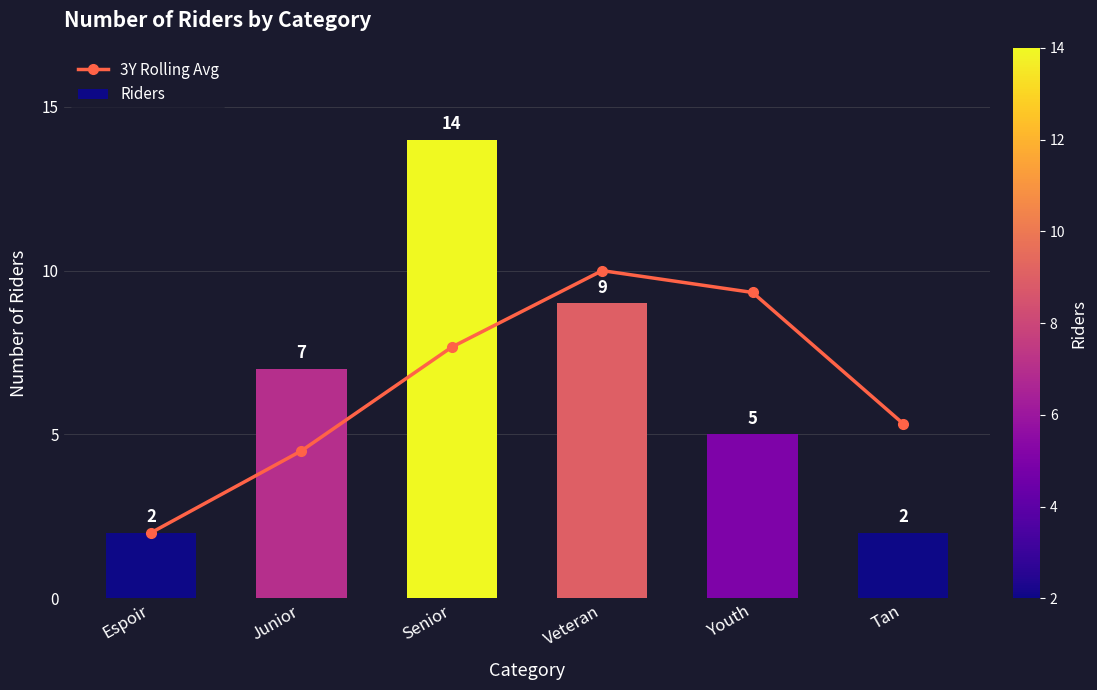

Rank the categories by 3Y Rolling Avg value from highest to lowest.

Veteran, Youth, Senior, Tan, Junior, Espoir